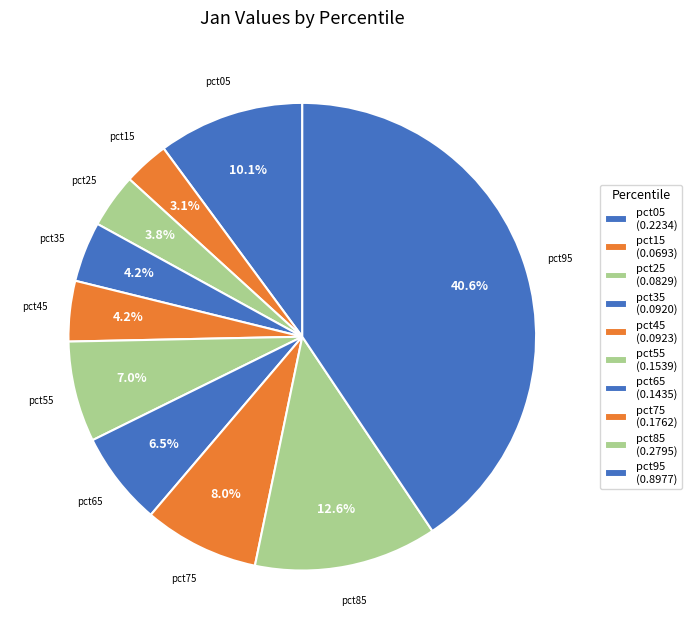

What percentage is NOT represented by pct15?

96.9%